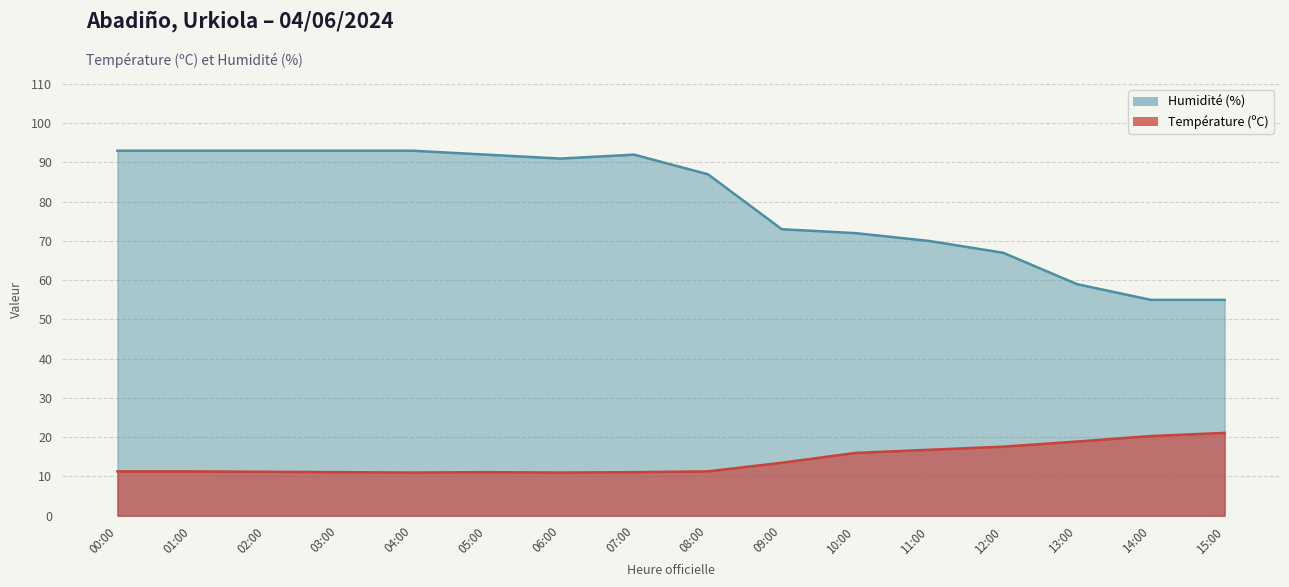

True or false: Humidité (%) and Température (ºC) intersect in this chart.

False